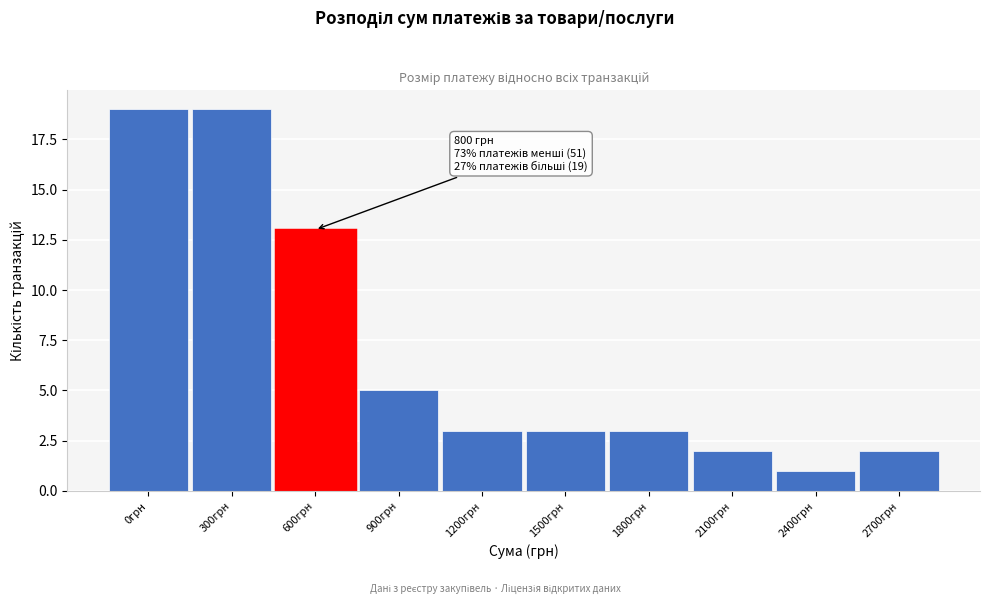

Reading right to left, transcribe all the data shown in this chart.

2	1	2	3	3	3	5	13	19	19